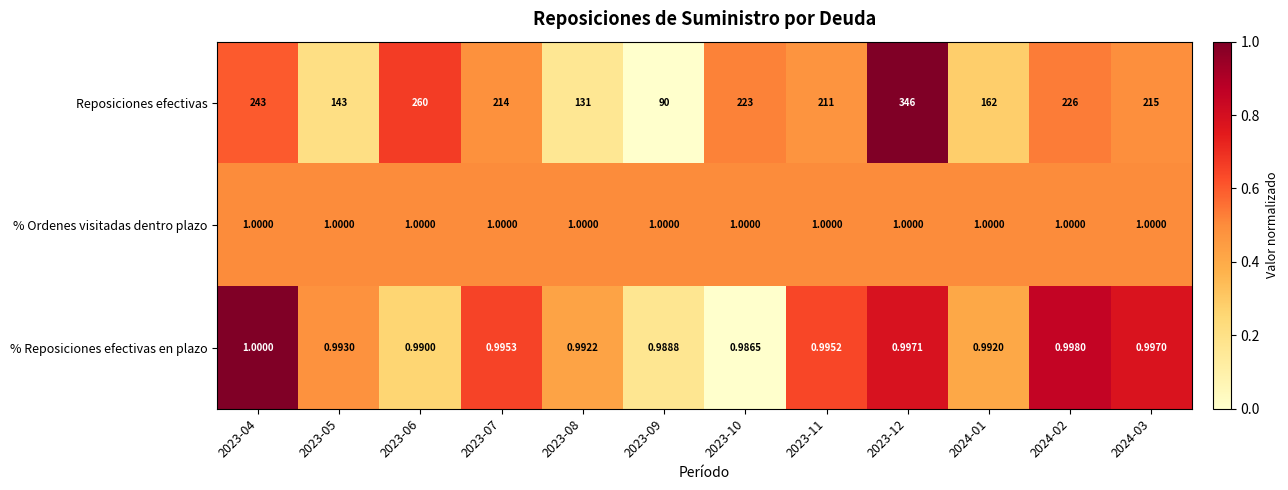

How many series are shown in this chart?

3